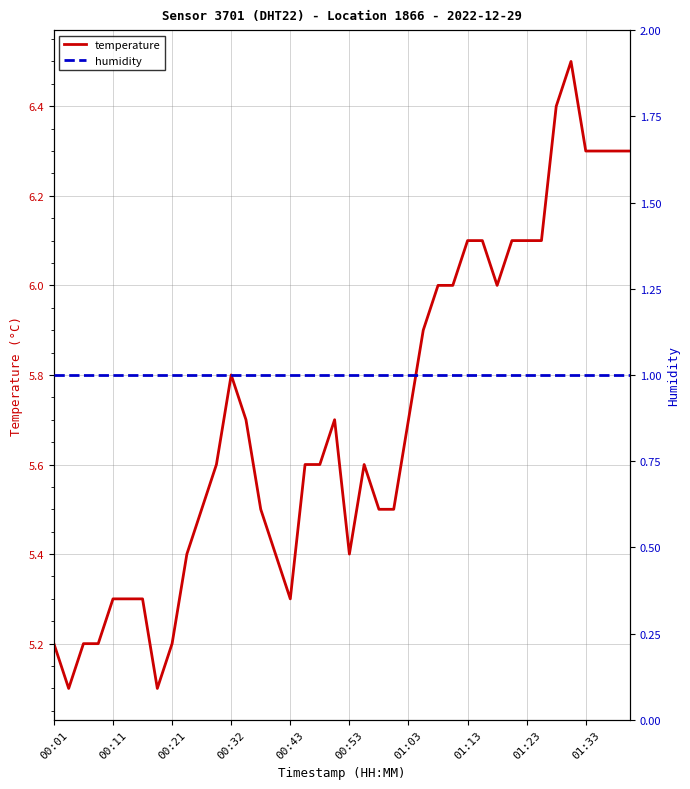

True or false: temperature and humidity cross at least once.

False